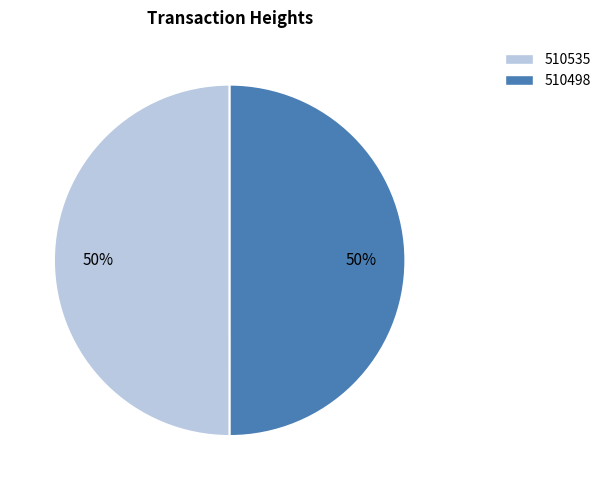

Combined, do 510498 and 510535 account for over 50%?

Yes